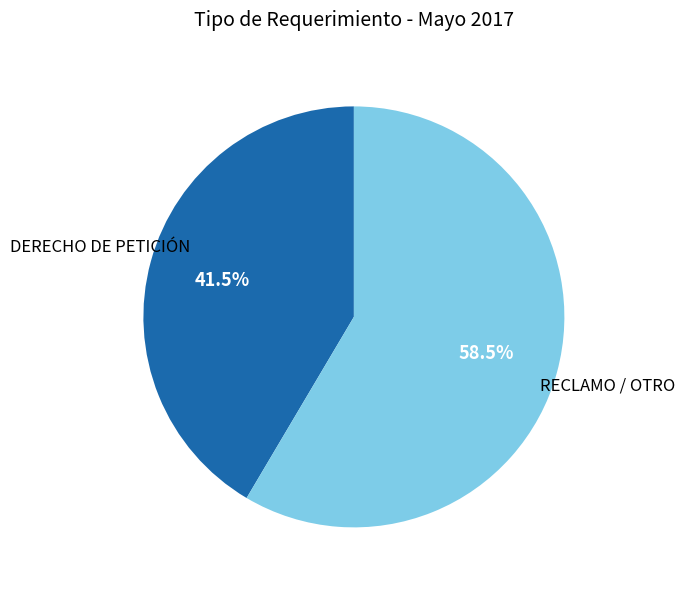

To the nearest percent, what is the difference between the largest and smallest slice percentages?

17%